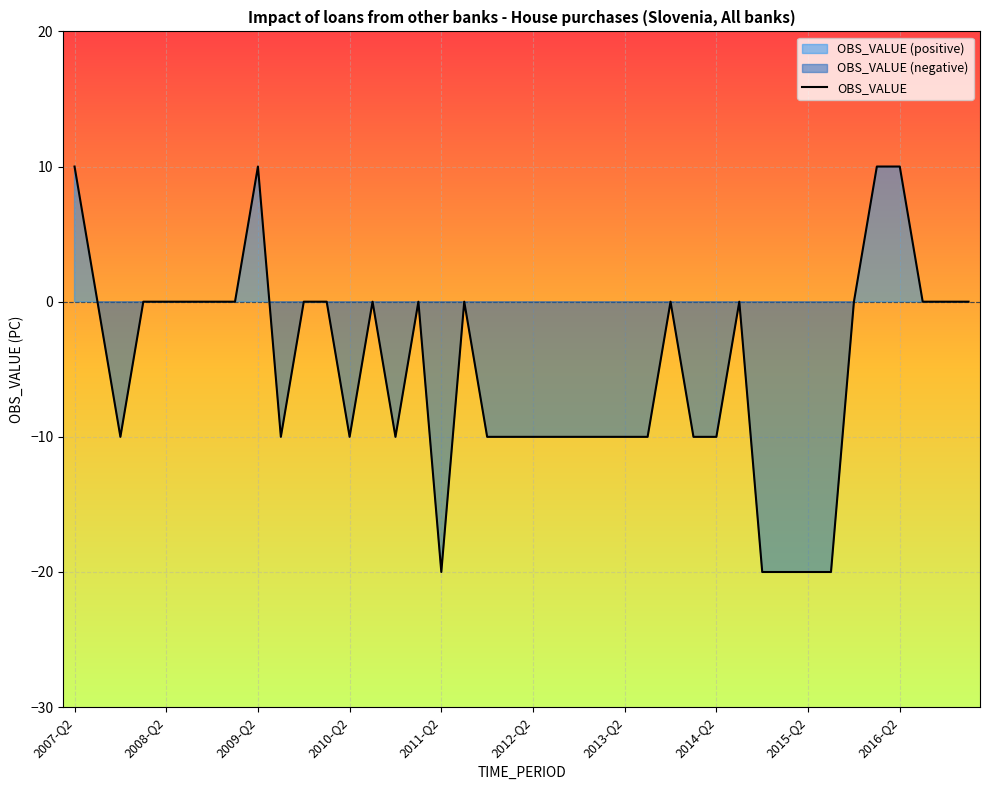

What is the maximum value for OBS_VALUE?

10